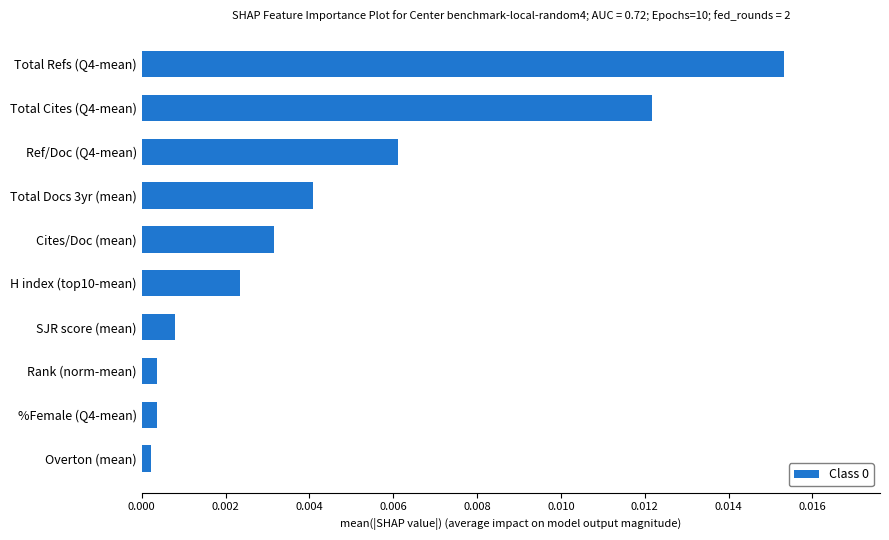

Which label corresponds to the largest value in the chart?

Total Refs (Q4-mean)